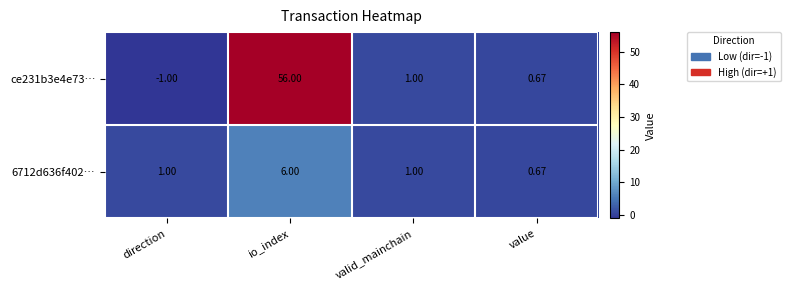

At which label does 6712d636f402… reach its peak?

io_index